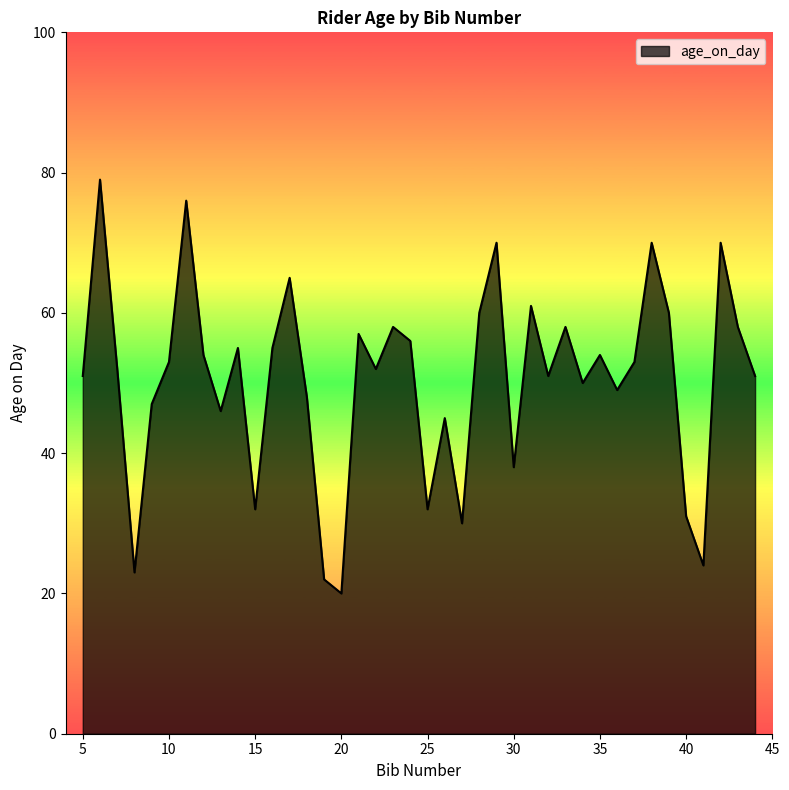

What is the maximum value shown in the chart?

79